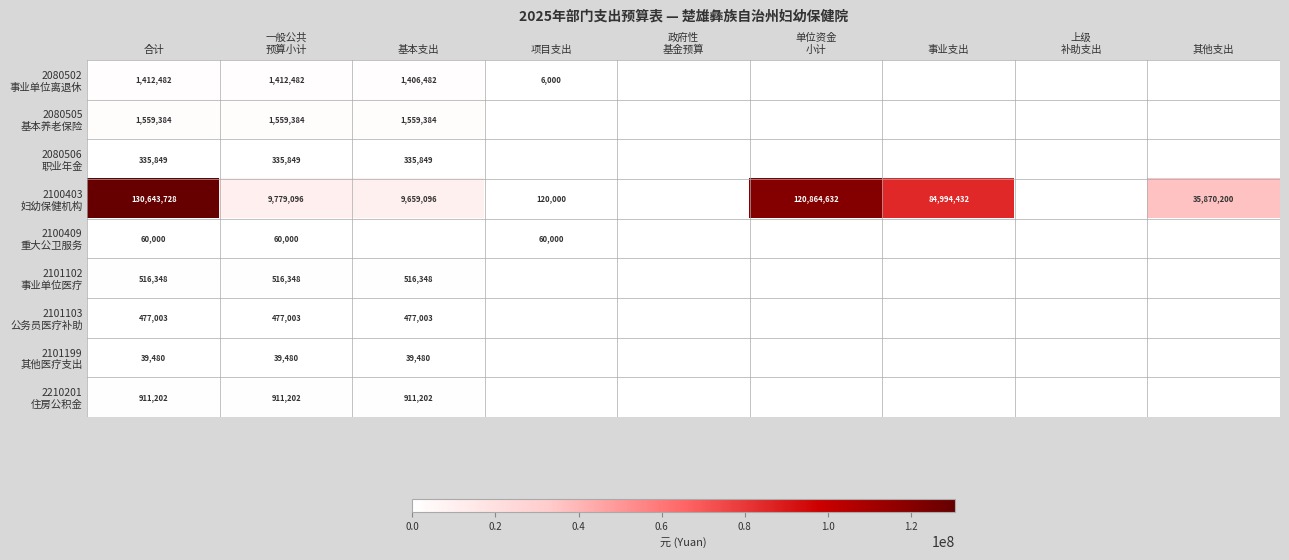

What is the difference between the highest and lowest values at 合计?

130604248